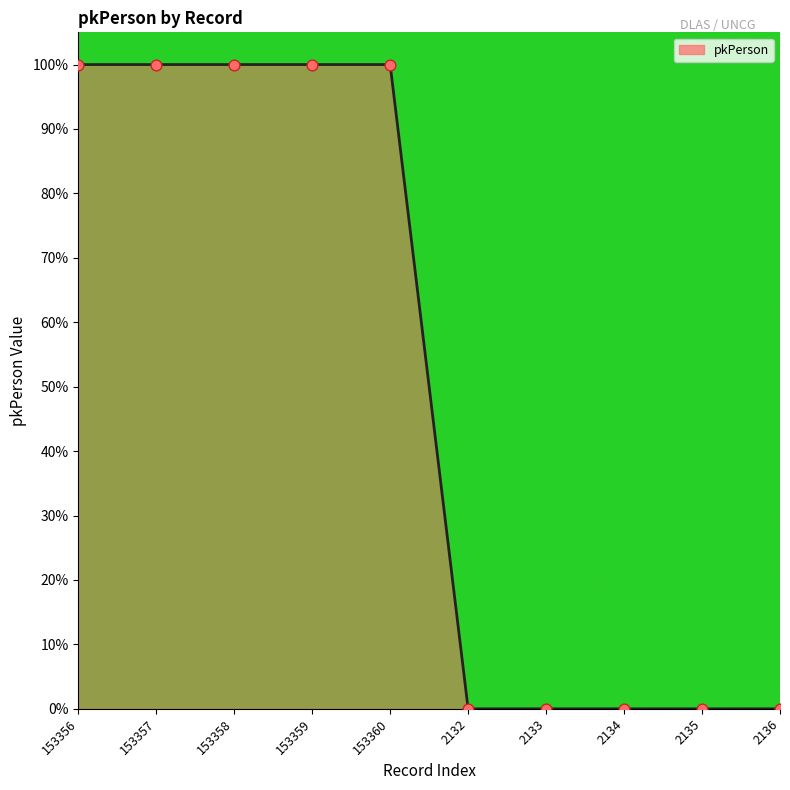

What is the ratio of the value at 153357 to the value at 153360?

1.0